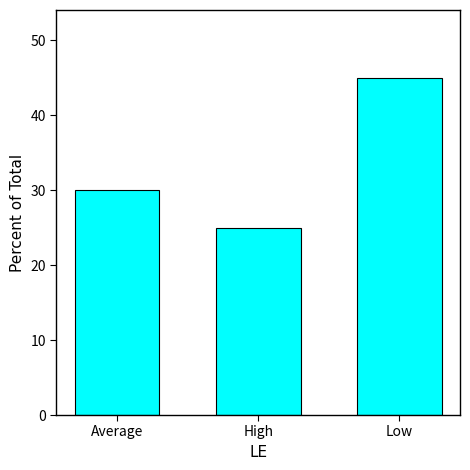

How many categories are shown in the chart?

3